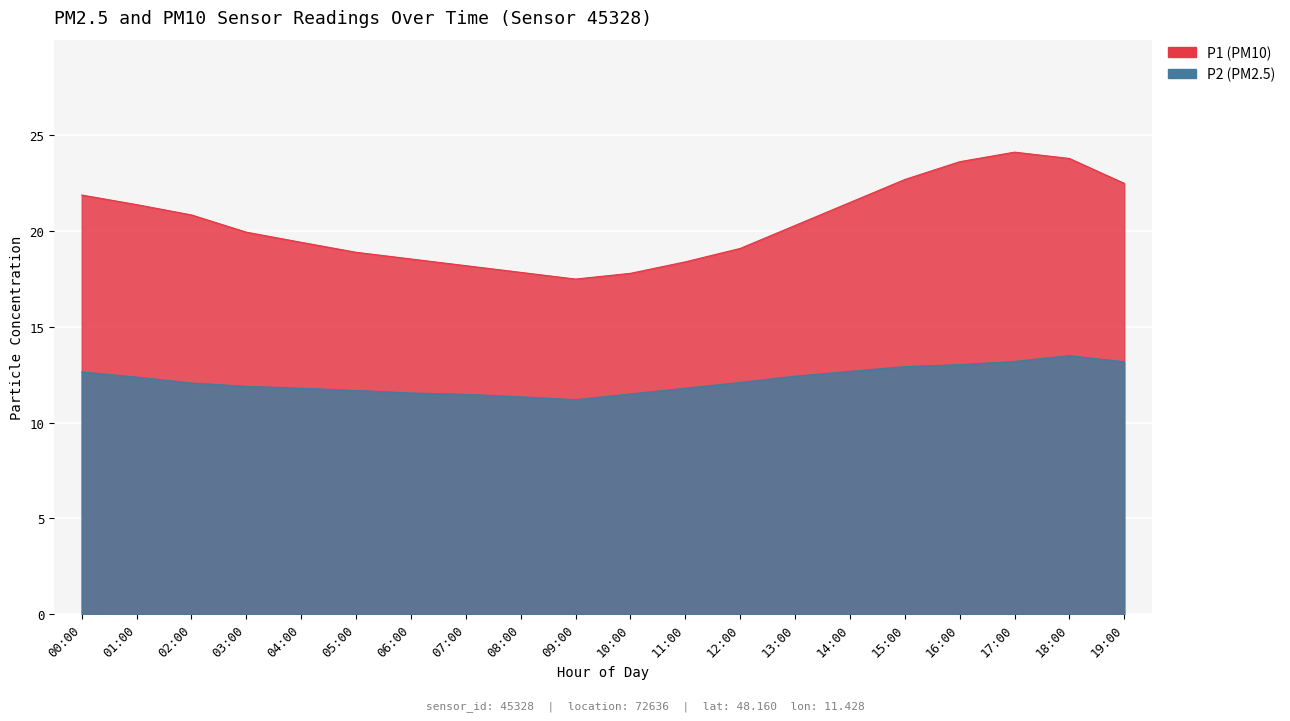

What is the label of the 7th point from the left?

06:00